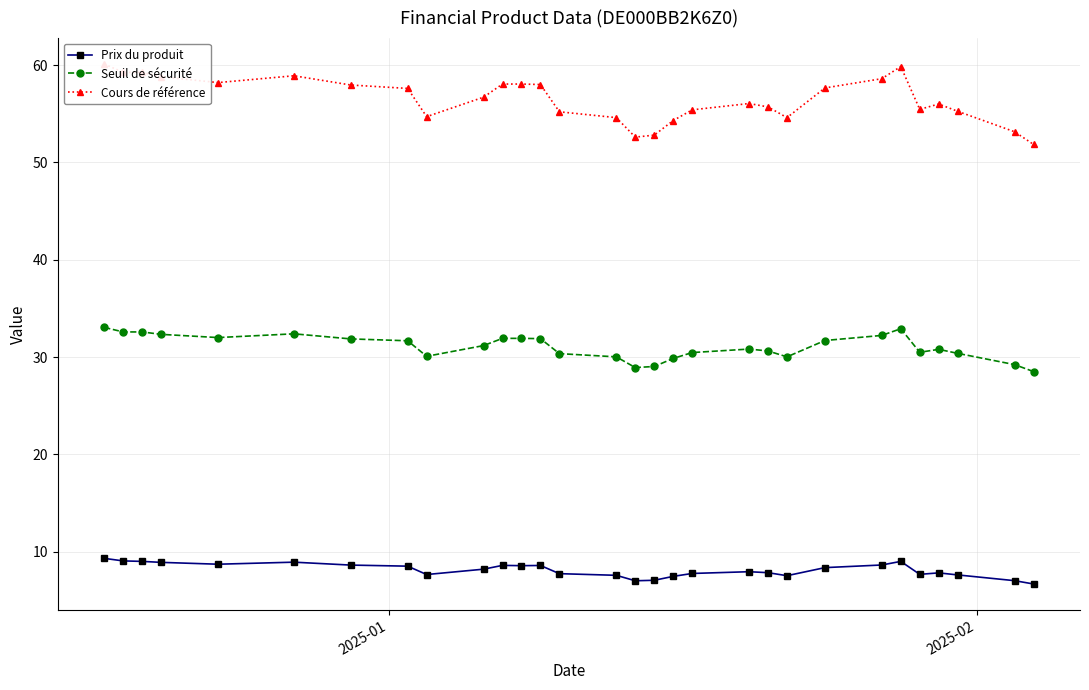

What is the value of the Prix du produit point at the 9th from the left?

7.7